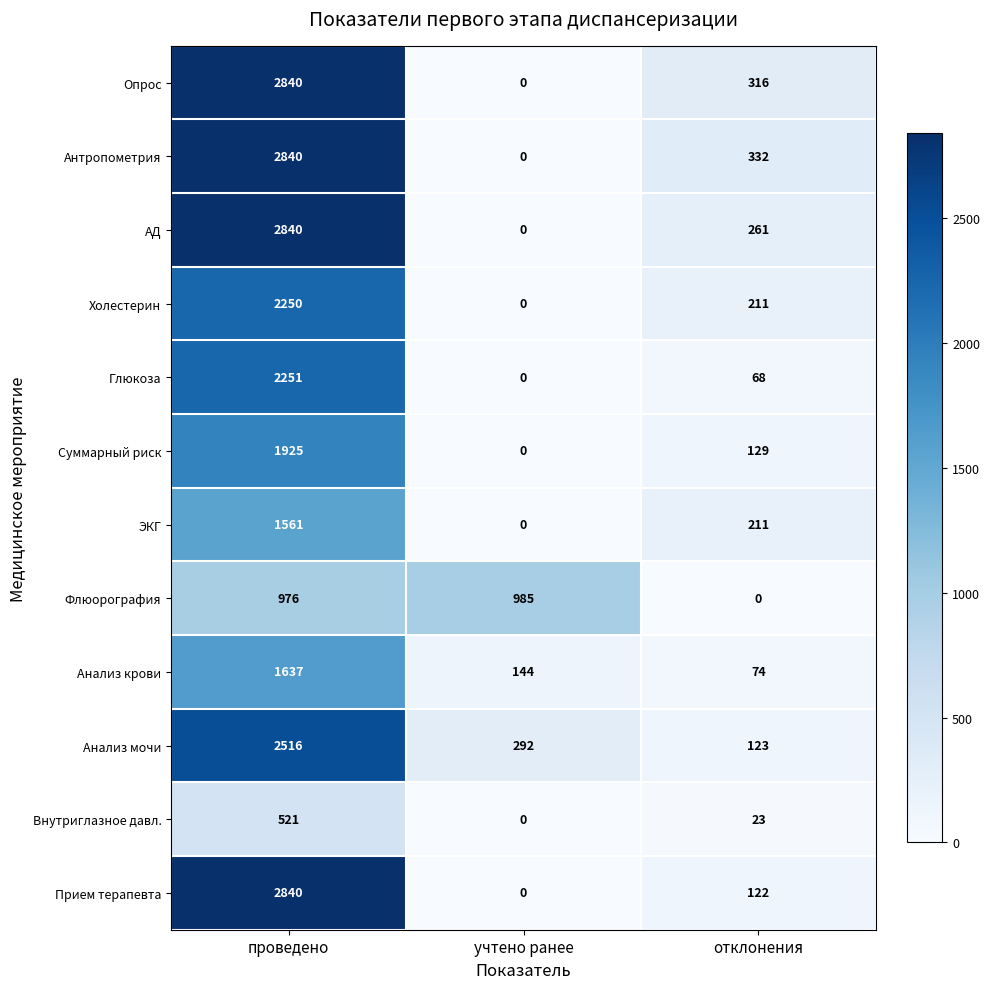

At which category does the chart reach its peak across all series?

проведено